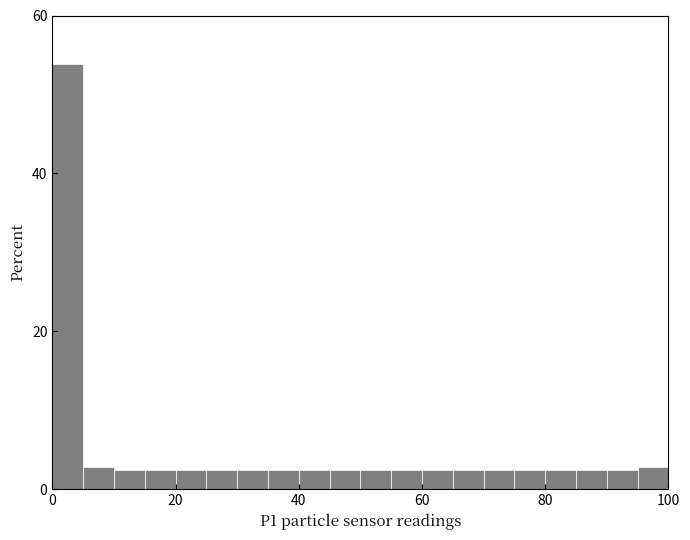

Read against the x-axis, roughly where is the centre of the tallest bar?

2